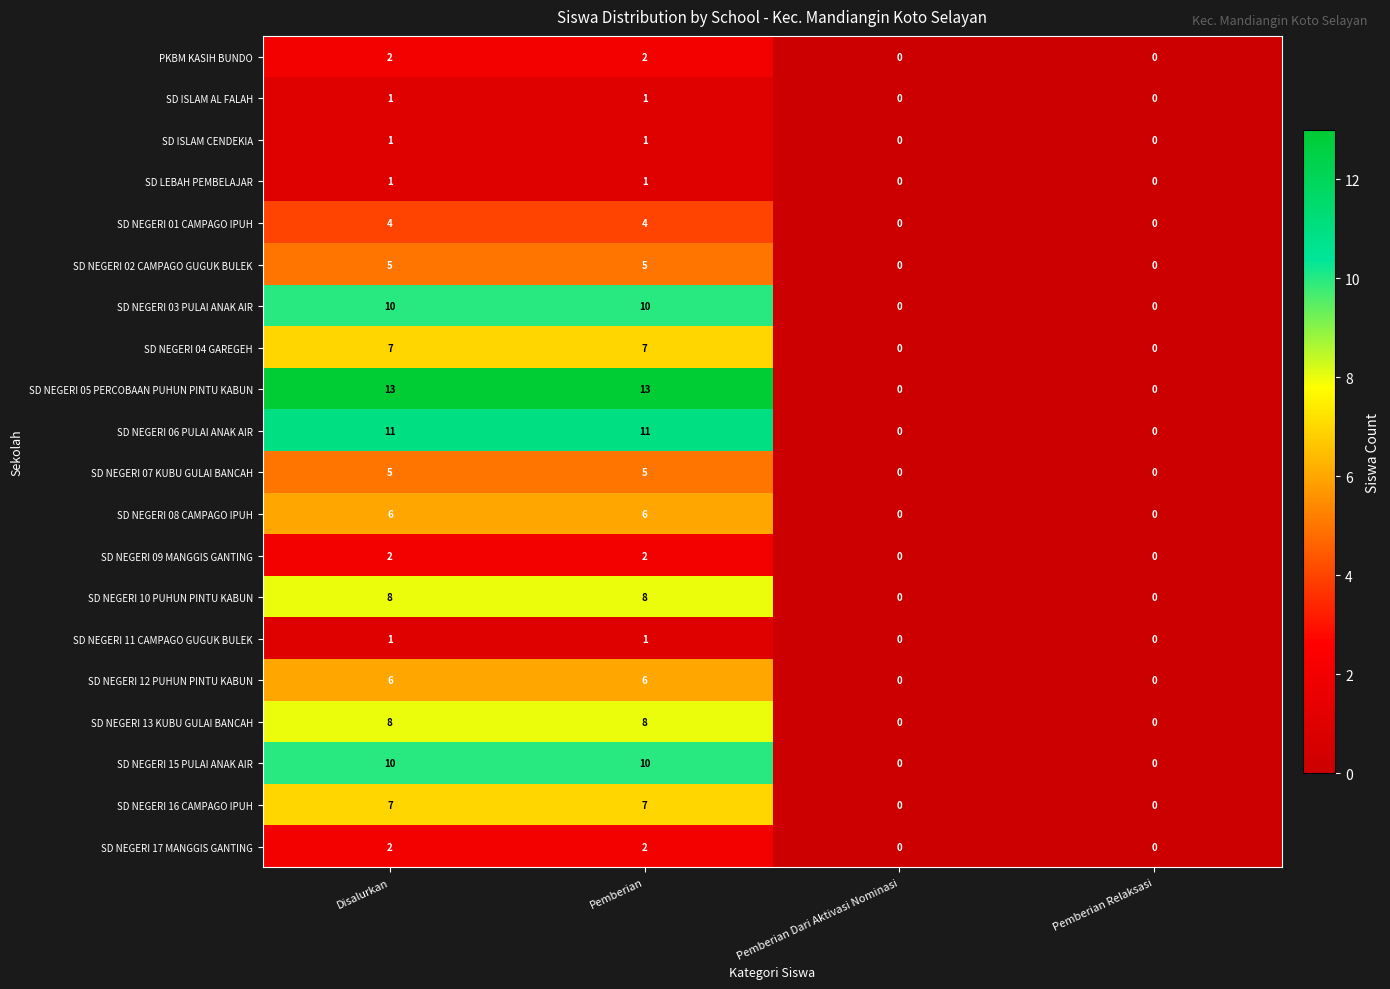

Count the SD NEGERI 04 GAREGEH values in the range 0 to 7.

4